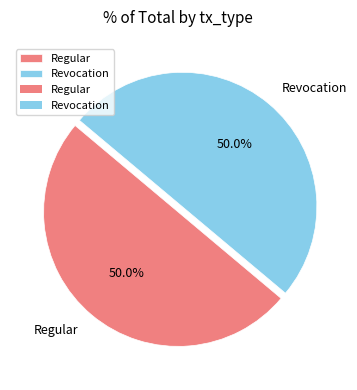

The Regular slice represents 50% of the pie. True or false?

True